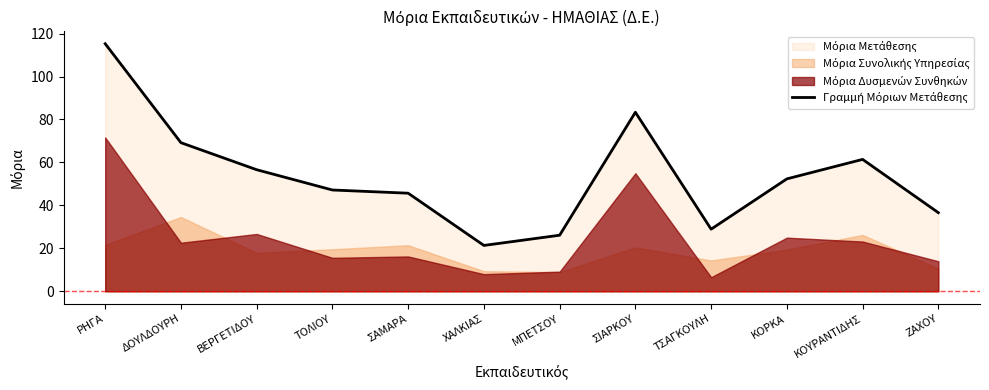

Is it true that the value at ΜΠΕΤΣΟΥ is 43.5?

False